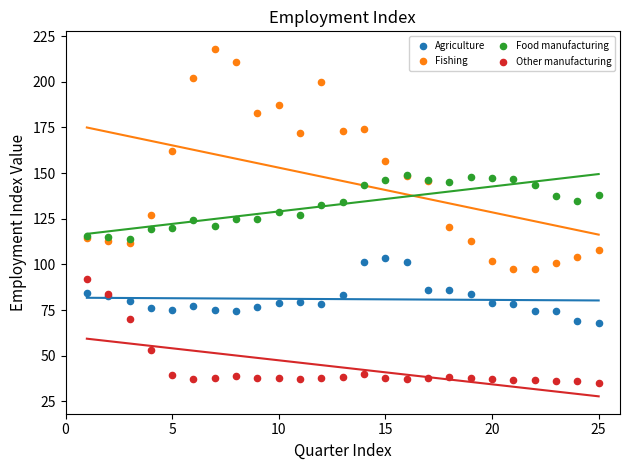

Which series has the largest Y range (max minus min)?

Fishing